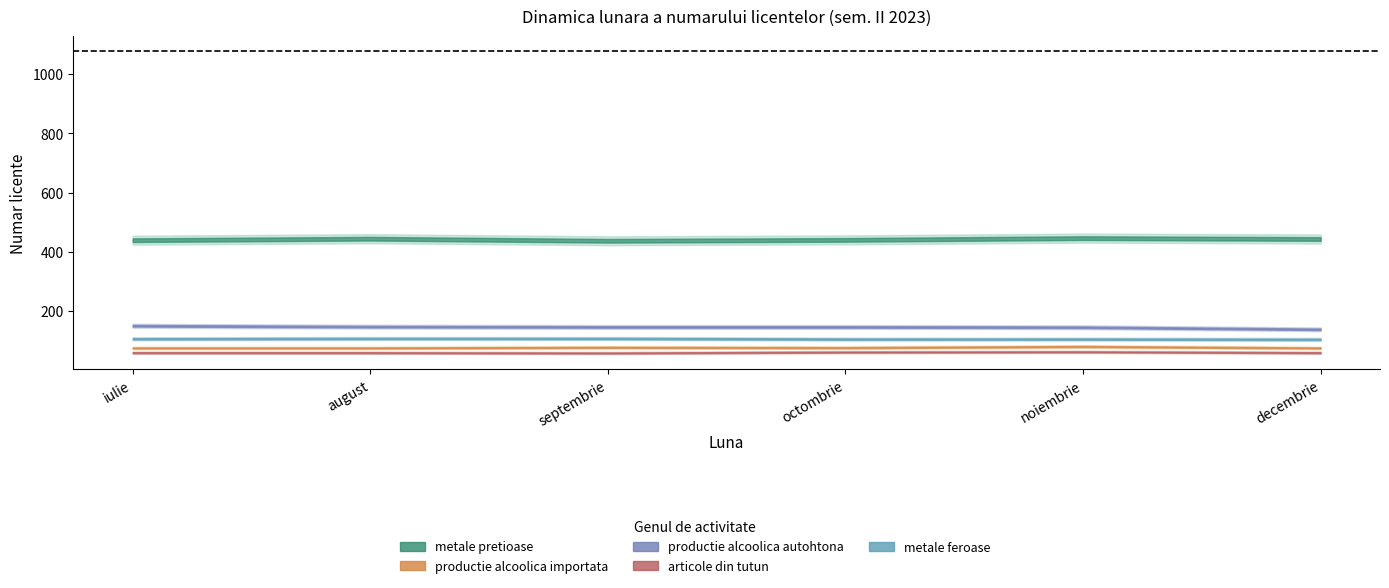

True or false: productie alcoolica autohtona has a value of 145 at noiembrie.

True